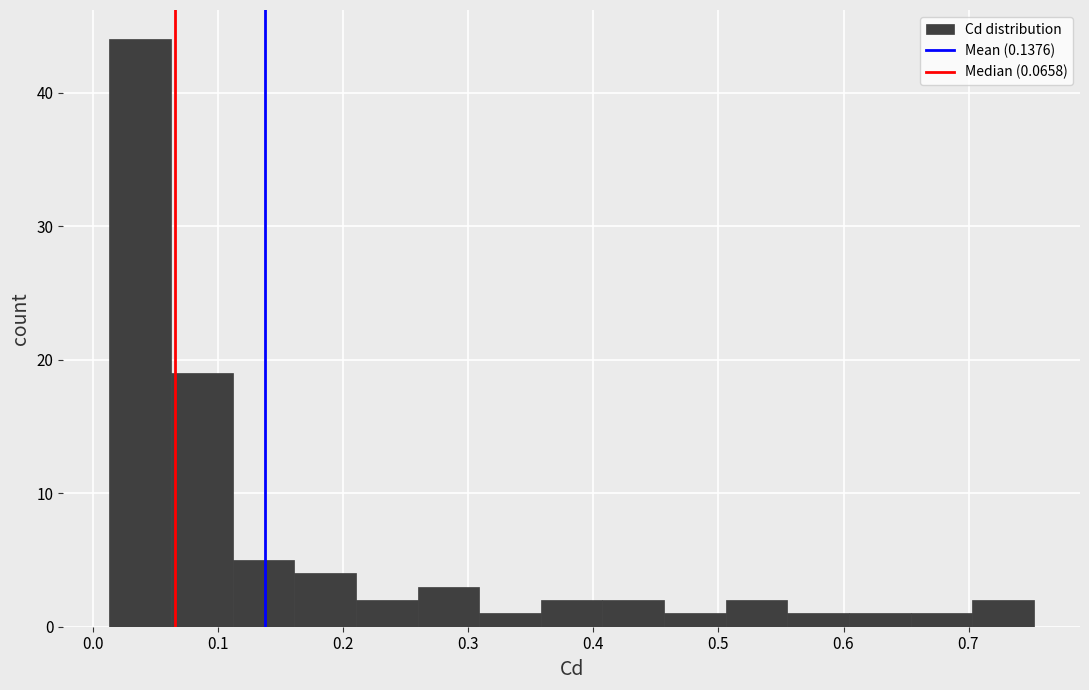

Reading left to right, list every bar in this chart as the range it spans on the x-axis followed by its height. Neither the bar edges nor the heights are printed on the chart, so give them approximately, as read against the axes.

0.01 to 0.06: 44
0.06 to 0.11: 19
0.11 to 0.16: 5
0.16 to 0.21: 4
0.21 to 0.26: 2
0.26 to 0.31: 3
0.31 to 0.36: 1
0.36 to 0.41: 2
0.41 to 0.46: 2
0.46 to 0.51: 1
0.51 to 0.56: 2
0.56 to 0.60: 1
0.60 to 0.65: 1
0.65 to 0.70: 1
0.70 to 0.75: 2